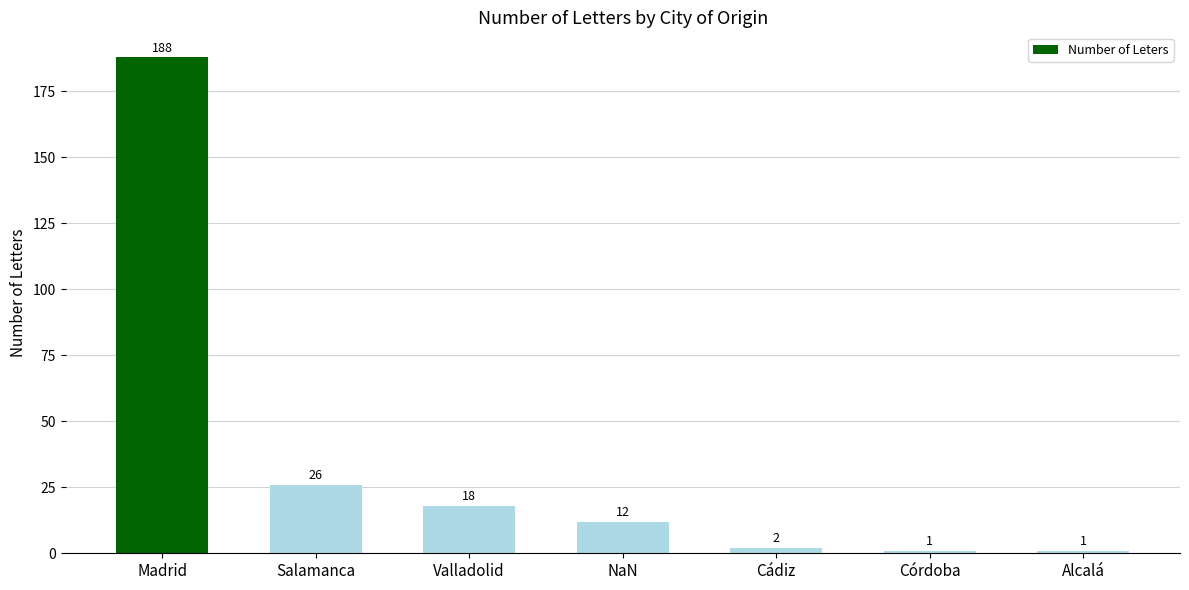

What is the greatest value displayed?

188